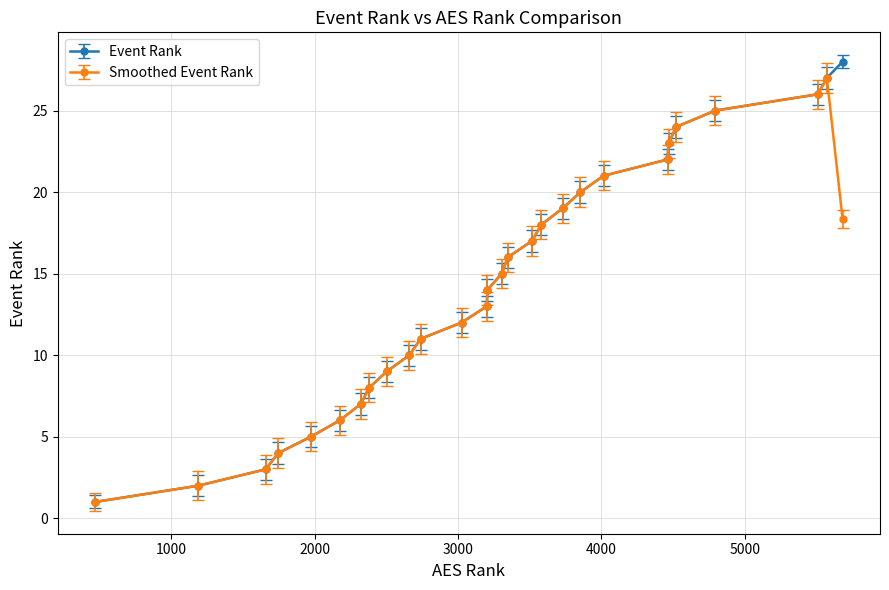

How many interior local peaks does the Smoothed Event Rank series have?

1